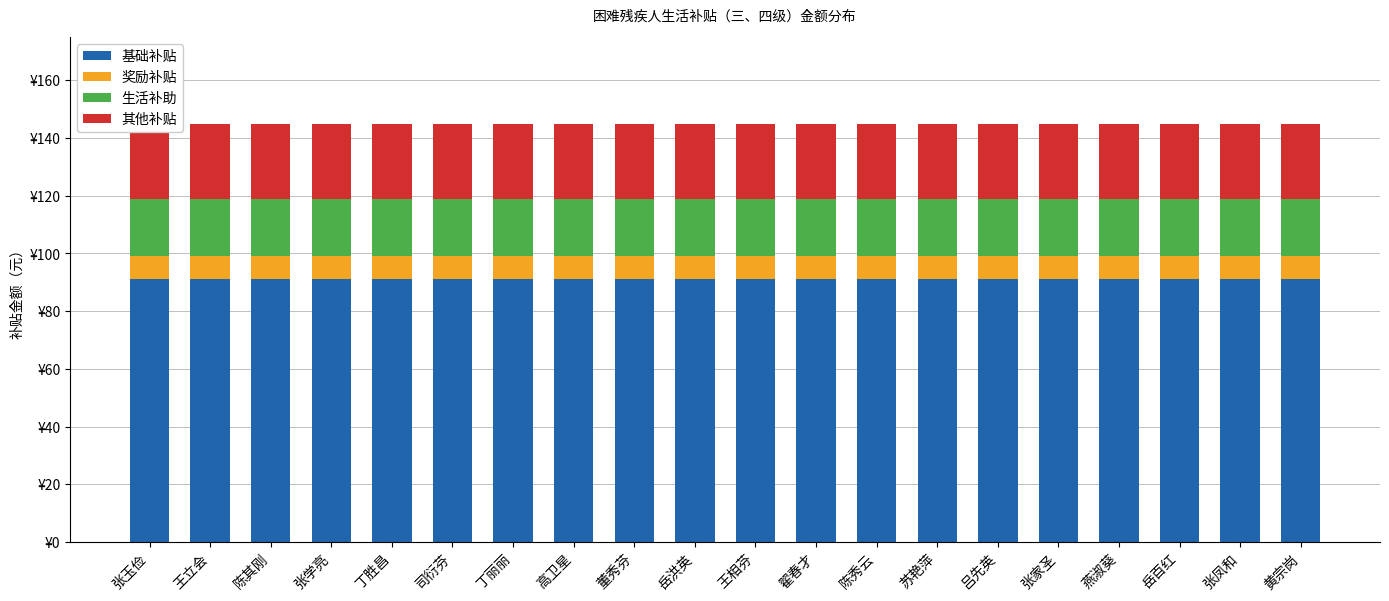

Which series has the largest total across all categories?

基础补贴